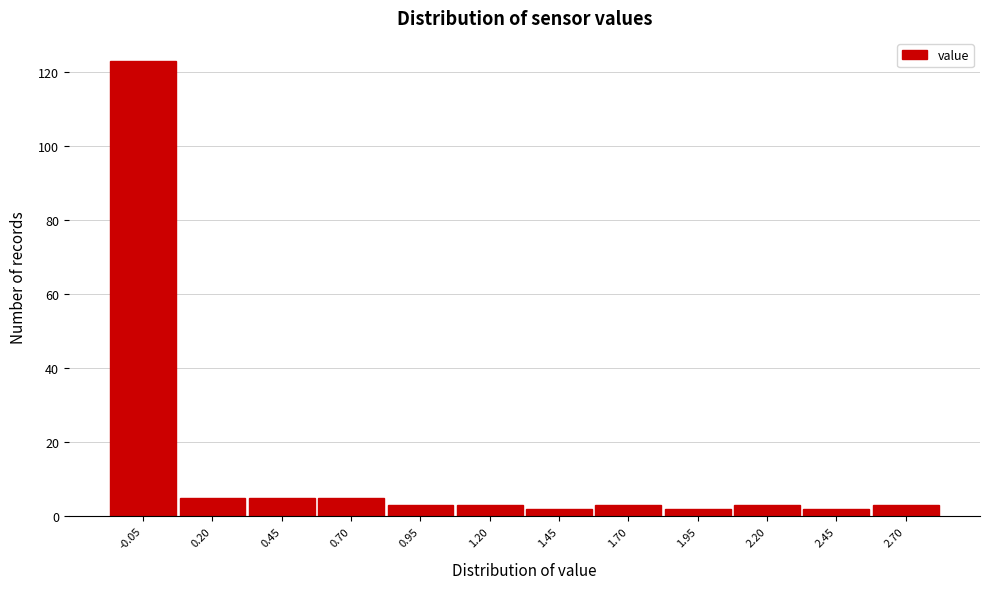

Reading left to right, list all the values displayed in this chart.

-0.05=123	0.20=5	0.45=5	0.70=5	0.95=3	1.20=3	1.45=2	1.70=3	1.95=2	2.20=3	2.45=2	2.70=3